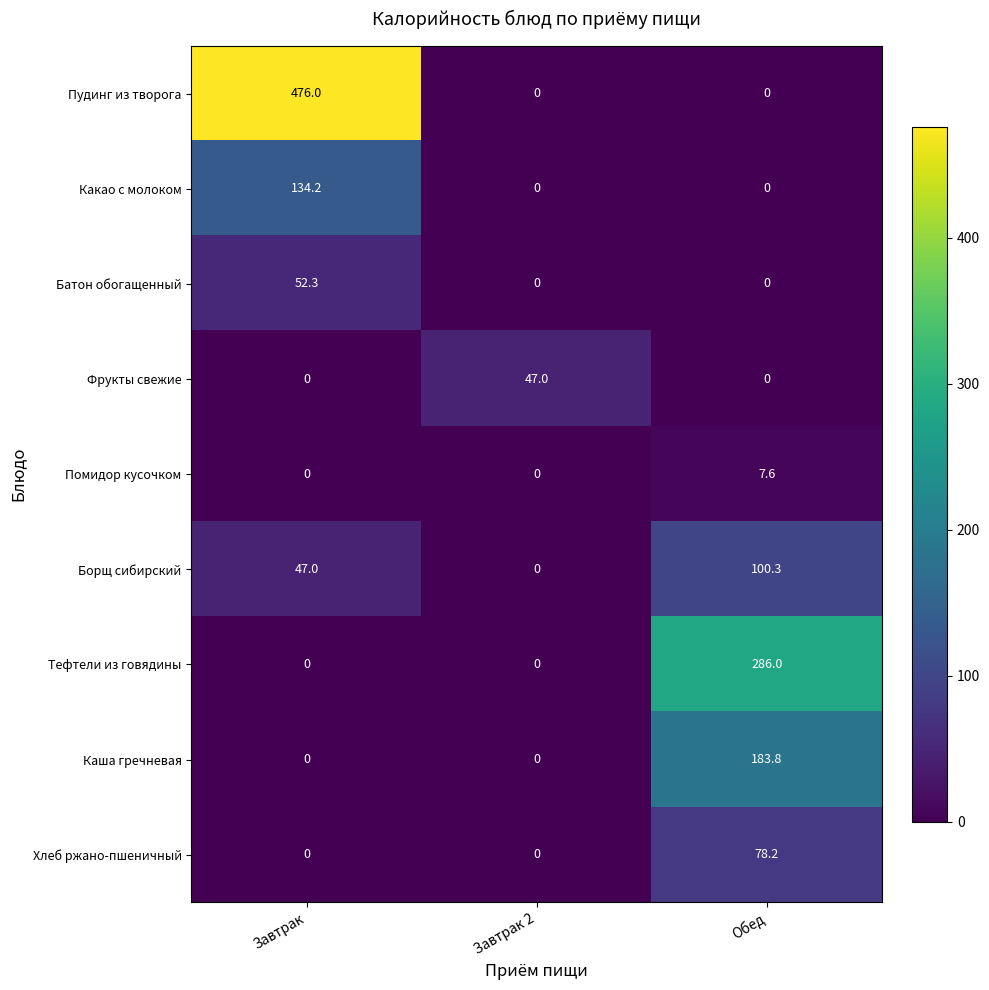

The Помидор кусочком series shows 11.9 at Обед. True or false?

False